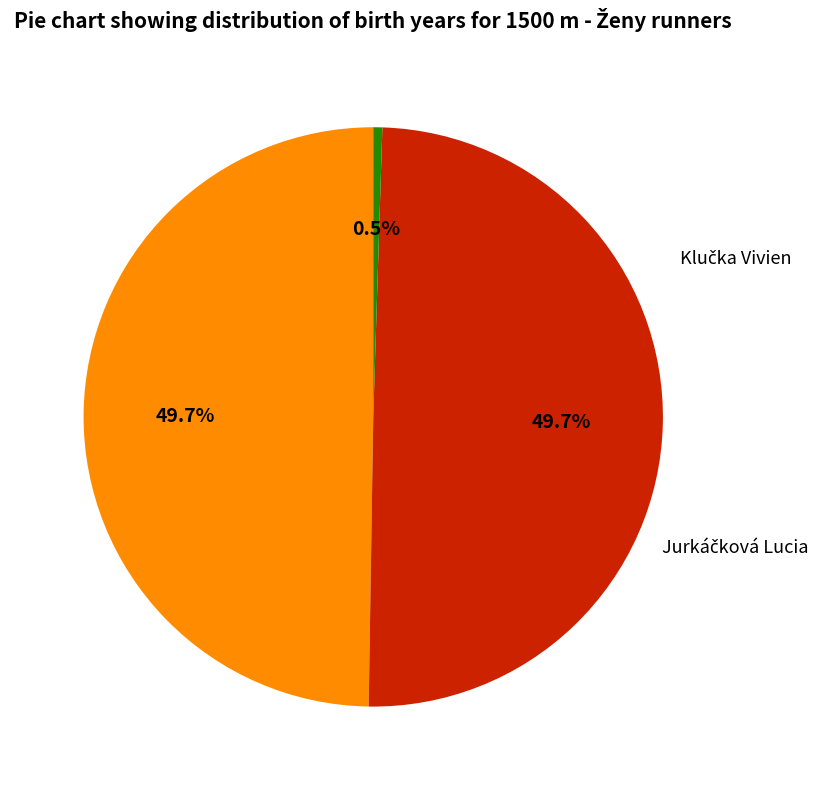

Do Klučka Vivien and Grolmusová Bibiana together represent more than half of the pie?

Yes